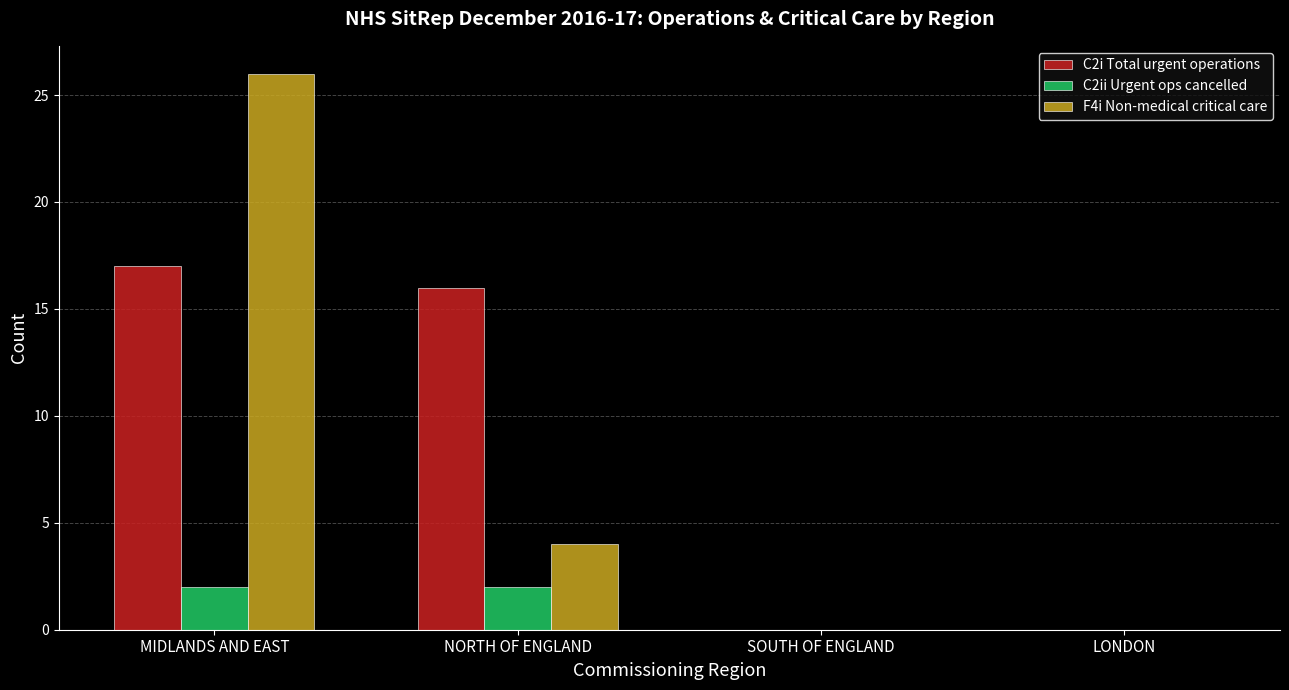

Is the value of C2i Total urgent operations at NORTH OF ENGLAND greater than the value of F4i Non-medical critical care at LONDON?

Yes